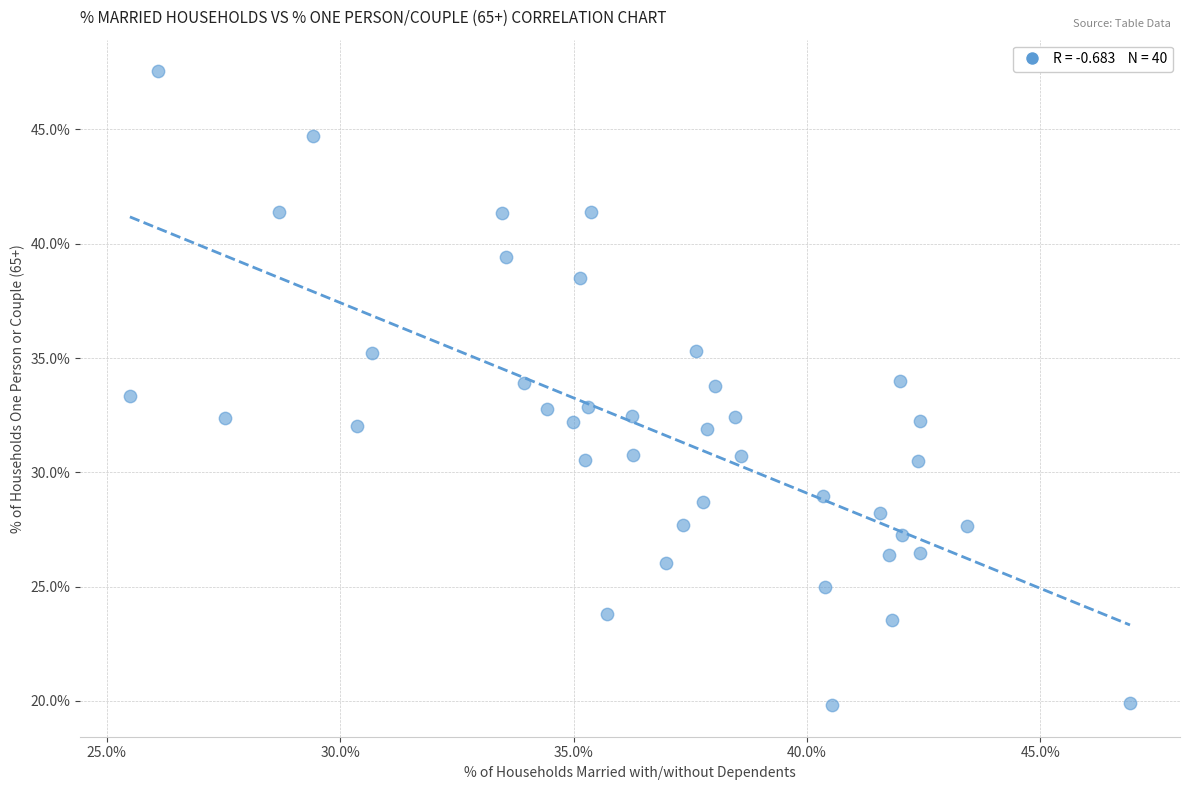

What is the range of Y values (max minus min)?

27.7